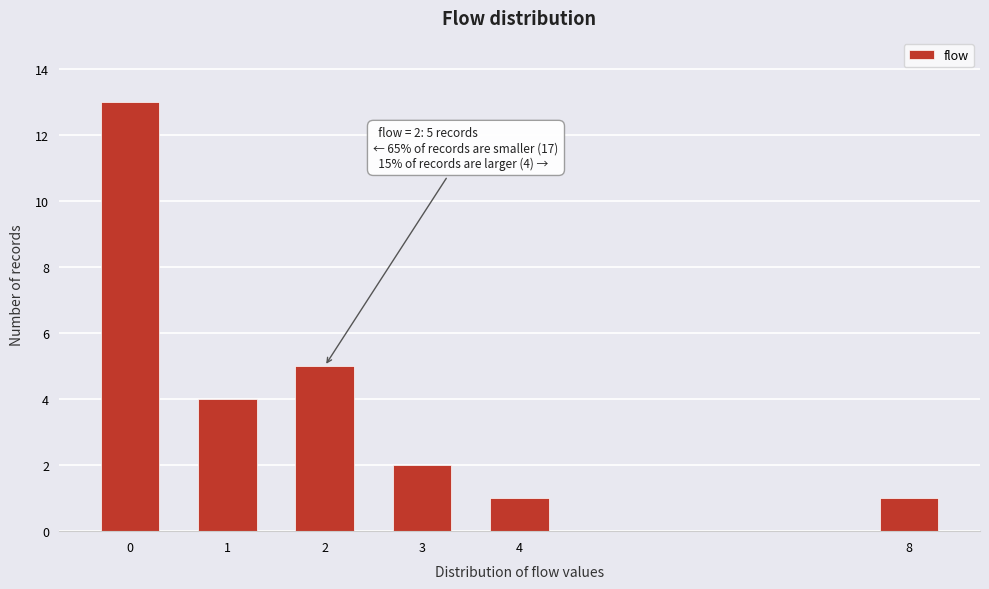

Reading left to right, what are all the values shown in this chart?

13	4	5	2	1	1